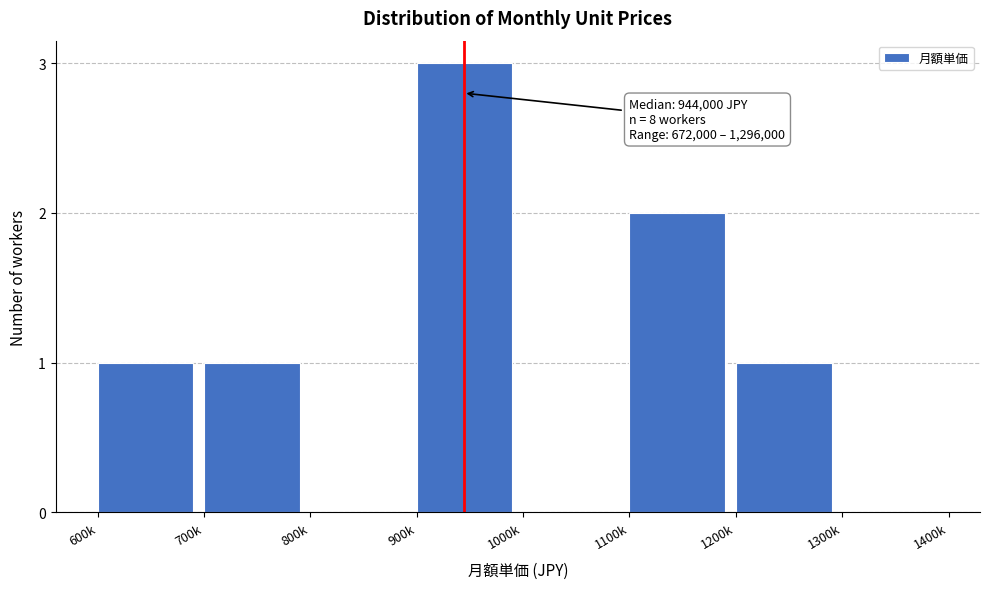

Reading left to right, transcribe all the data shown in this chart.

600k=1	700k=1	800k=0	900k=3	1000k=0	1100k=2	1200k=1	1300k=0